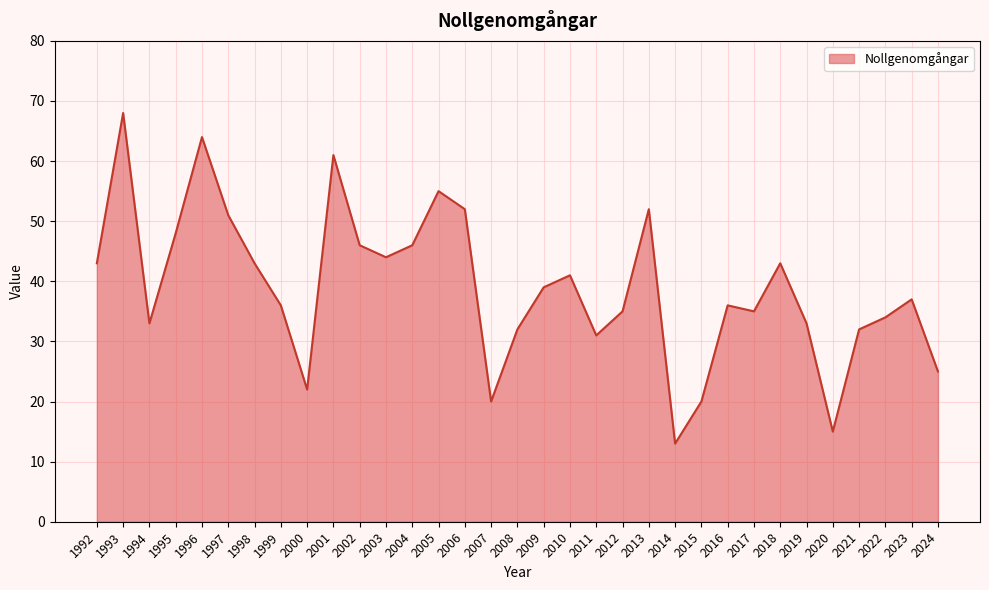

What value does the data have at 2021, to the nearest 10?

30